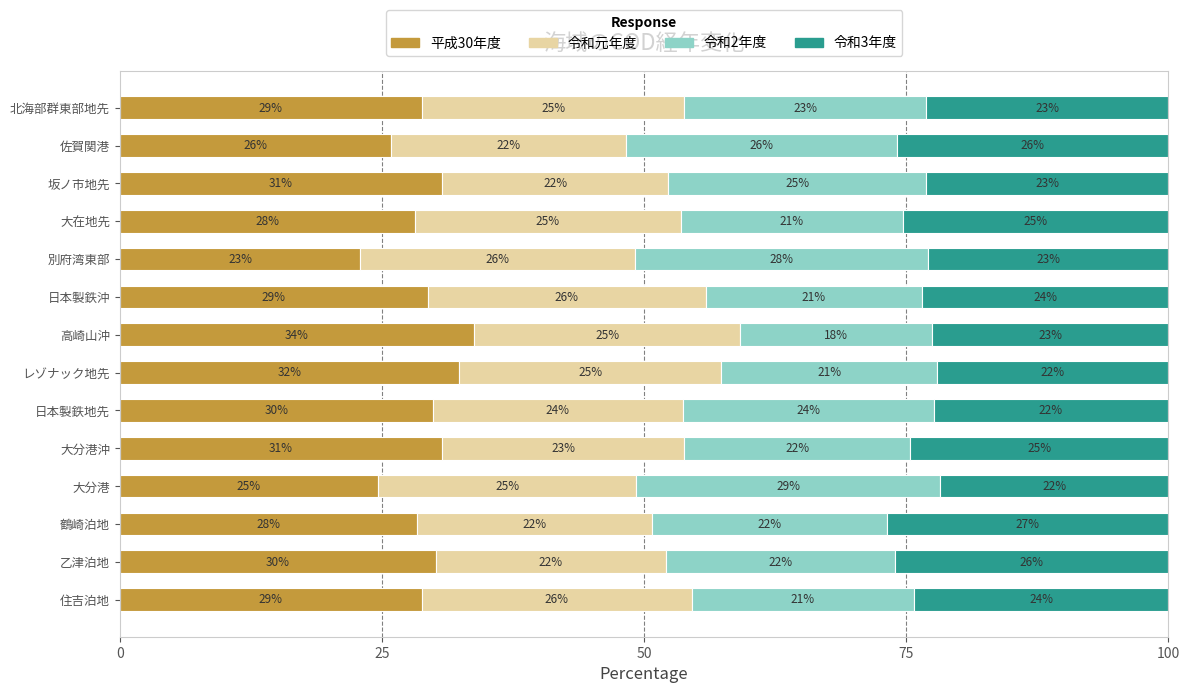

What is the total value across all series at 北海部群東部地先?

100.0